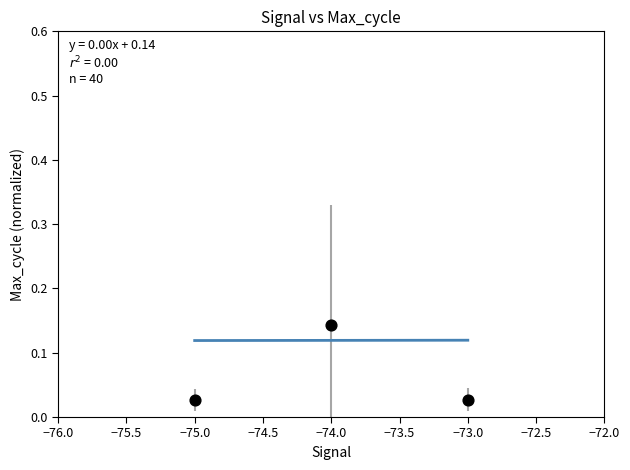

What is the range of X values (max minus min)?

2.0